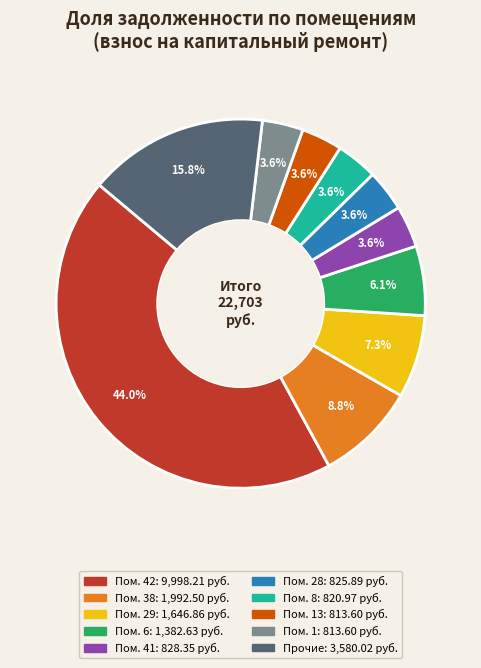

Is there a majority slice in this chart?

No